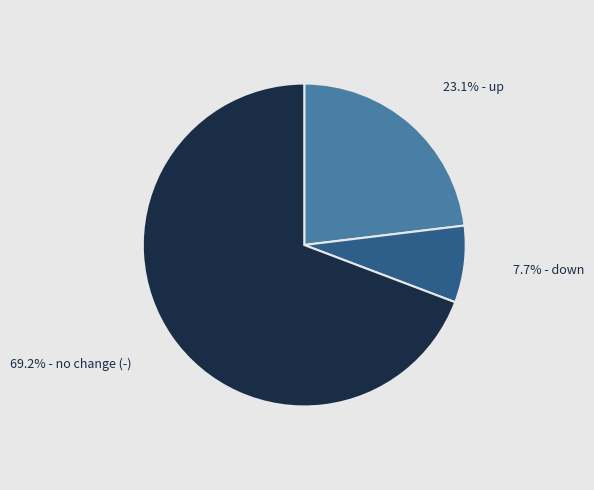

Is there any slice that represents more than half of the pie?

Yes